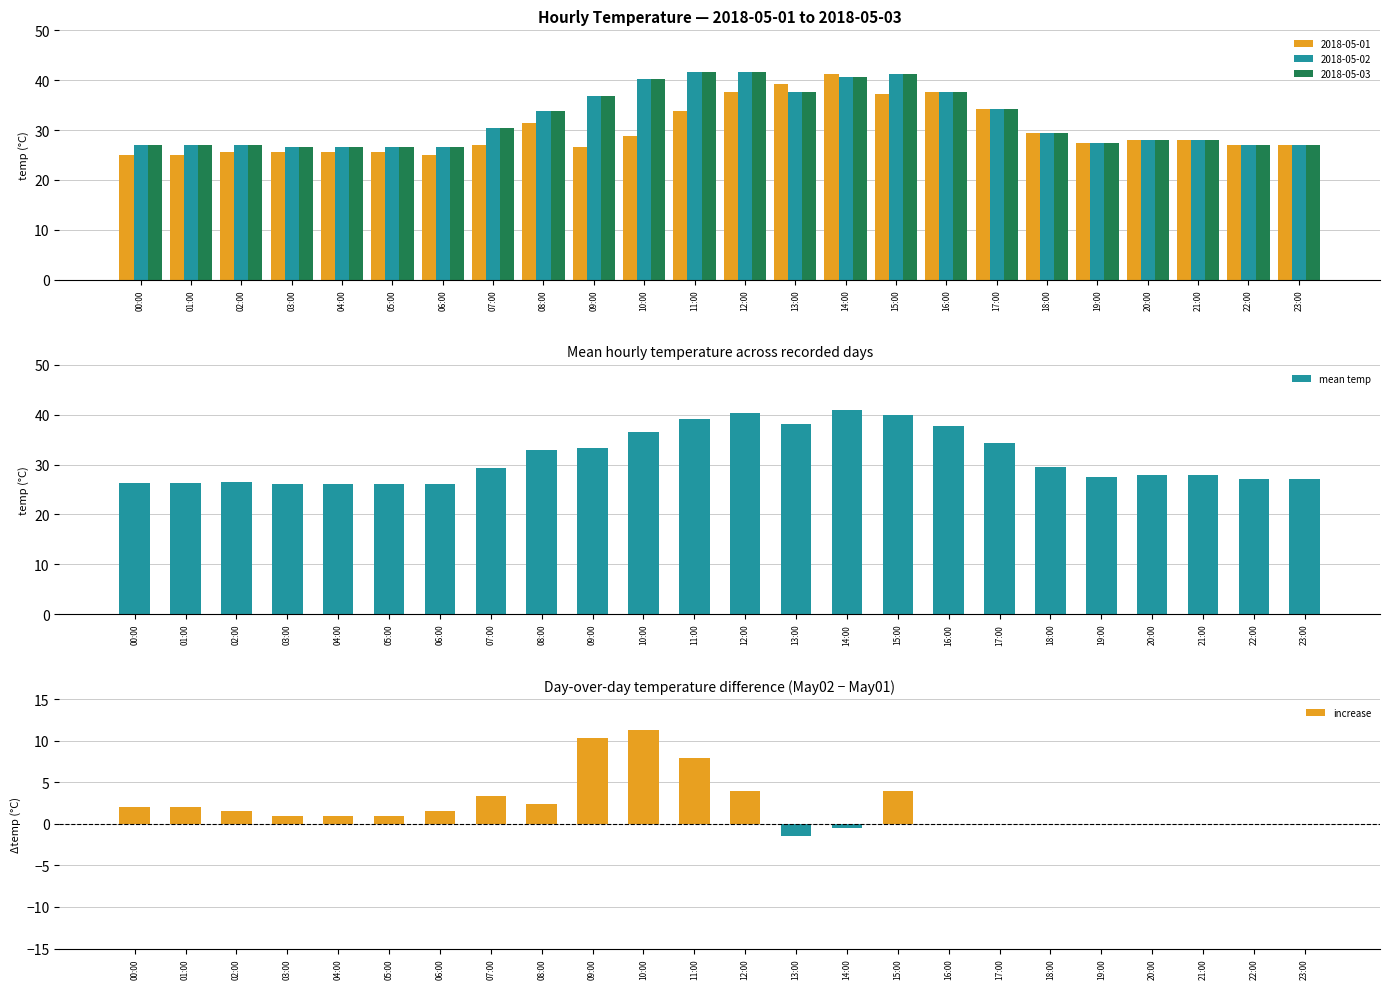

What is the change in value from 09:00 to 22:00?

-6.4